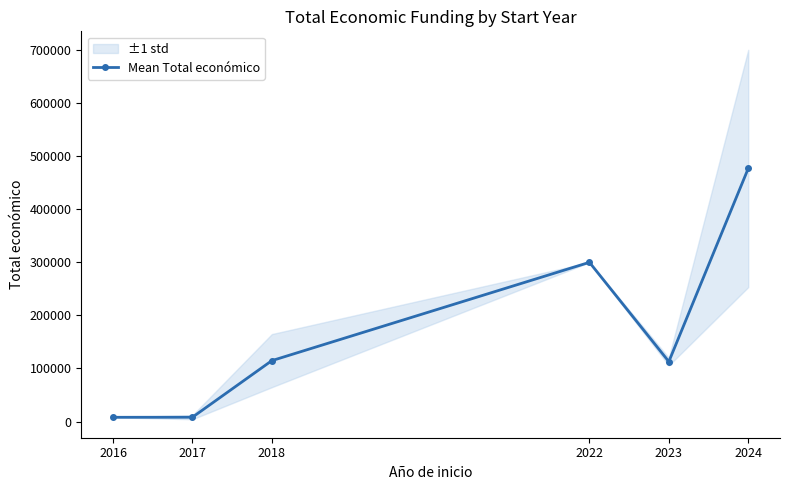

Reading right to left, transcribe all the data shown in this chart.

2024=476248.7	2023=112758.0	2022=299601.0	2018=114615.0	2017=8120.0	2016=7980.0